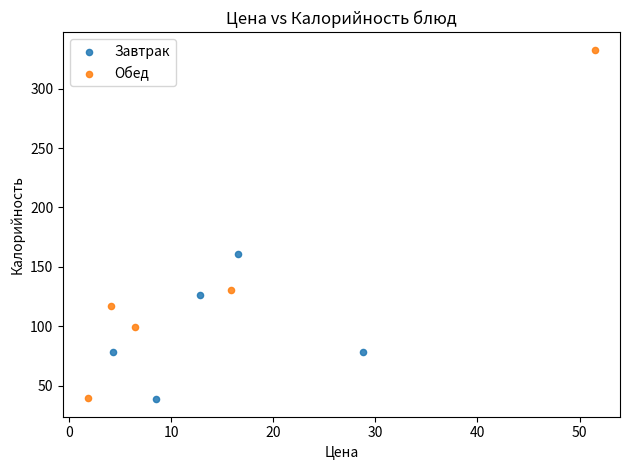

Which series reaches the maximum Y coordinate?

Обед